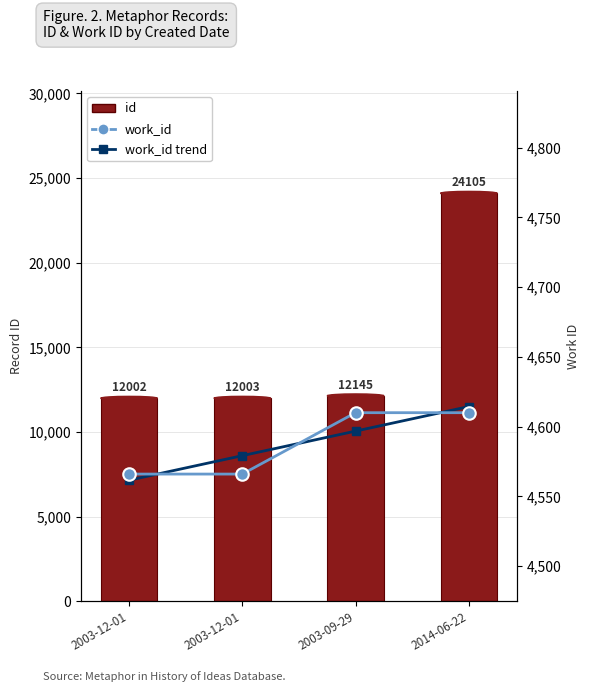

Which label corresponds to the smallest value in the chart?

2003-12-01